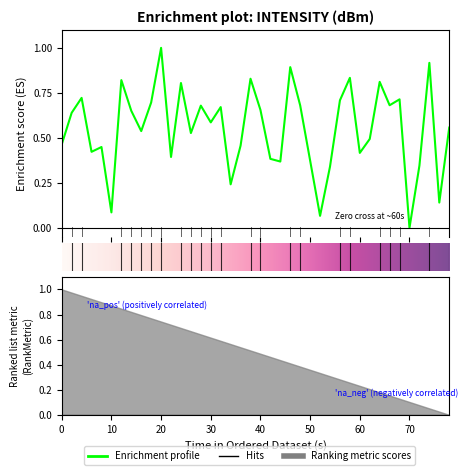

What is the label of the 3rd point from the left?

20